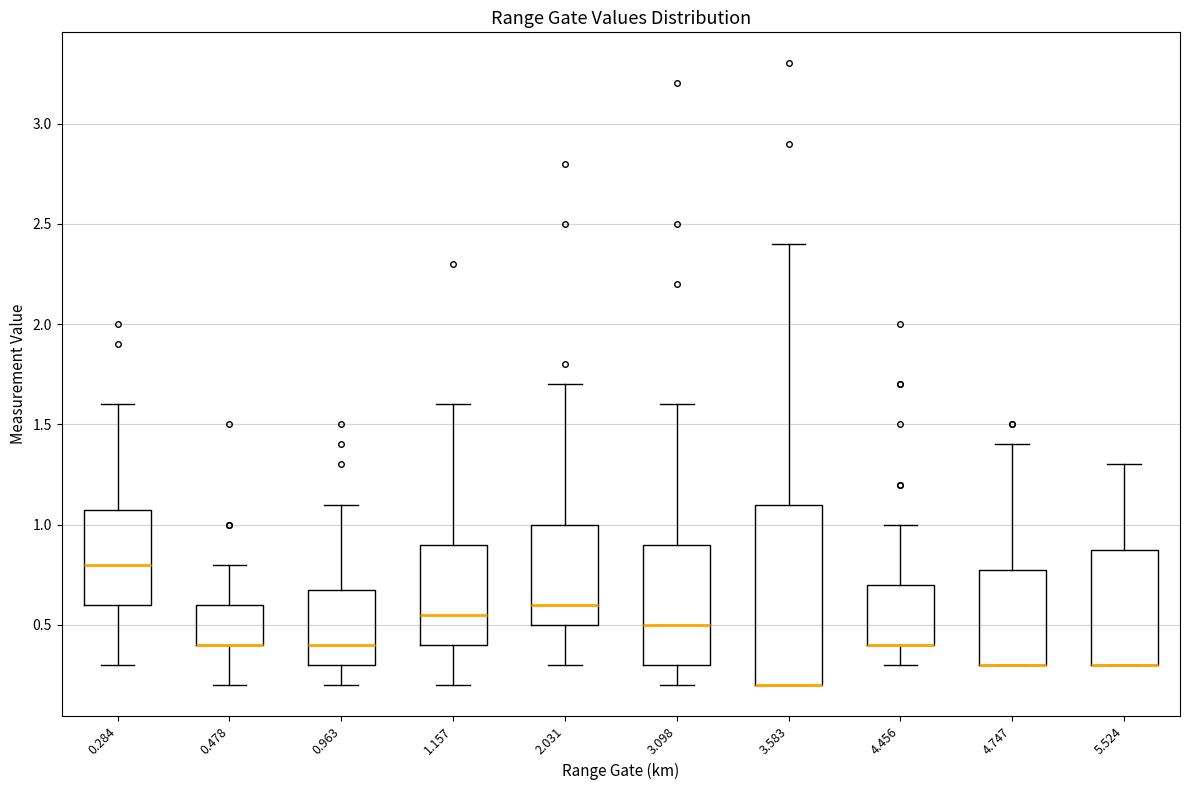

Reading left to right, transcribe this box plot: for each box, give where its median line is, the range the box spans, and where its two whiskers end, as read against the y-axis. The values are not printed on the chart, so give them approximately, as read against the axis.

0.284: median 0.80, box 0.60 to 1.10, whiskers 0.30 to 1.60
0.478: median 0.40 (drawn on the box's lower edge), box 0.40 to 0.60, whiskers 0.20 to 0.80
0.963: median 0.40, box 0.30 to 0.70, whiskers 0.20 to 1.10
1.157: median 0.55, box 0.40 to 0.90, whiskers 0.20 to 1.60
2.031: median 0.60, box 0.50 to 1.00, whiskers 0.30 to 1.70
3.098: median 0.50, box 0.30 to 0.90, whiskers 0.20 to 1.60
3.583: median 0.20 (drawn on the box's lower edge), box 0.20 to 1.10, whiskers 0.20 to 2.40
4.456: median 0.40 (drawn on the box's lower edge), box 0.40 to 0.70, whiskers 0.30 to 1.00
4.747: median 0.30 (drawn on the box's lower edge), box 0.30 to 0.80, whiskers 0.30 to 1.40
5.524: median 0.30 (drawn on the box's lower edge), box 0.30 to 0.90, whiskers 0.30 to 1.30